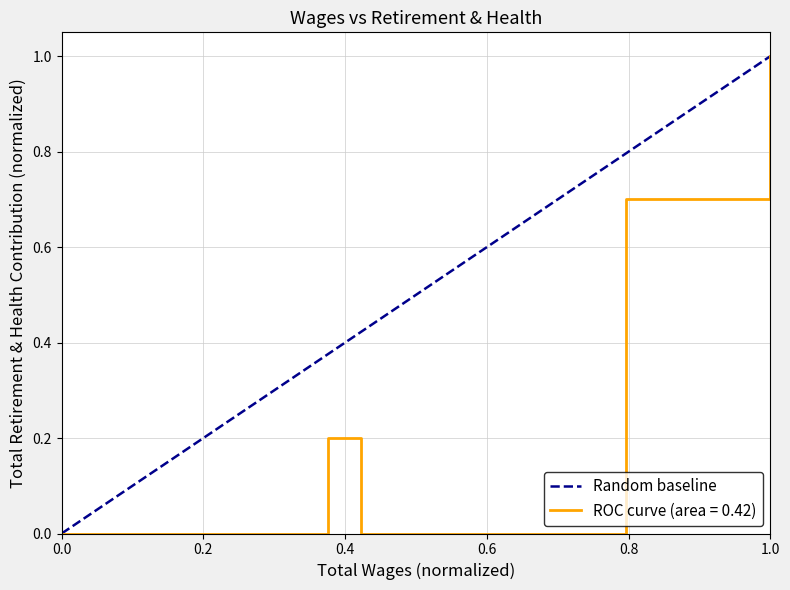

What is the maximum value for ROC curve (area = 0.42)?

1.0